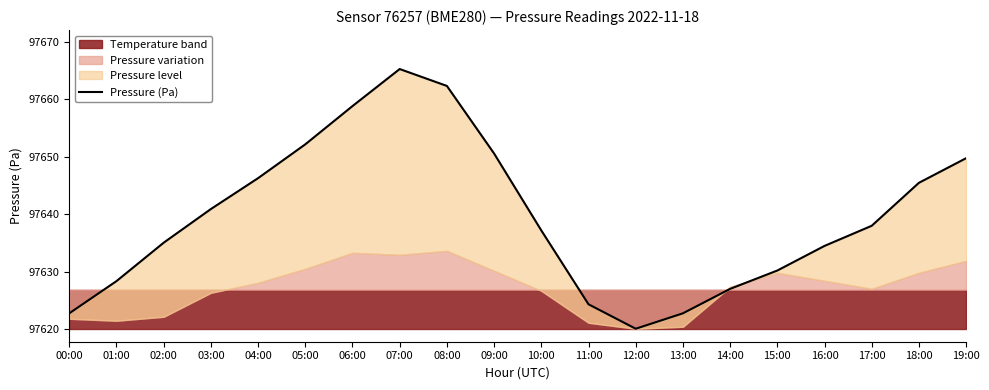

What position from the left is 19:00?

20